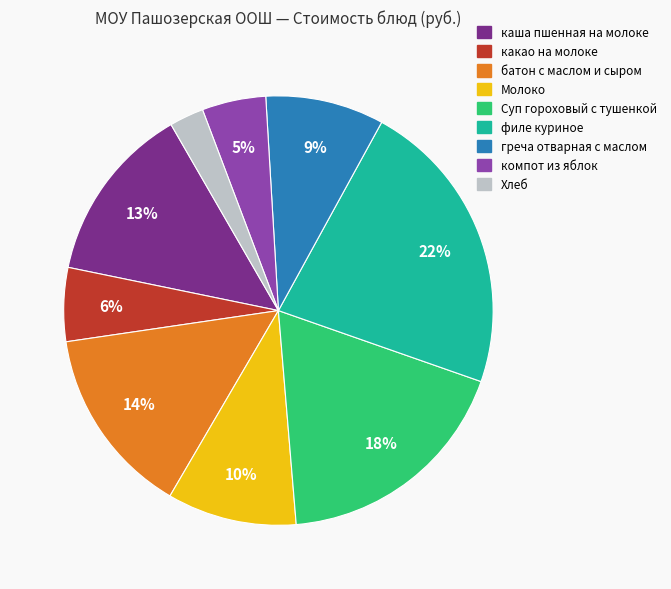

Which category has the biggest portion of the pie?

филе куриное